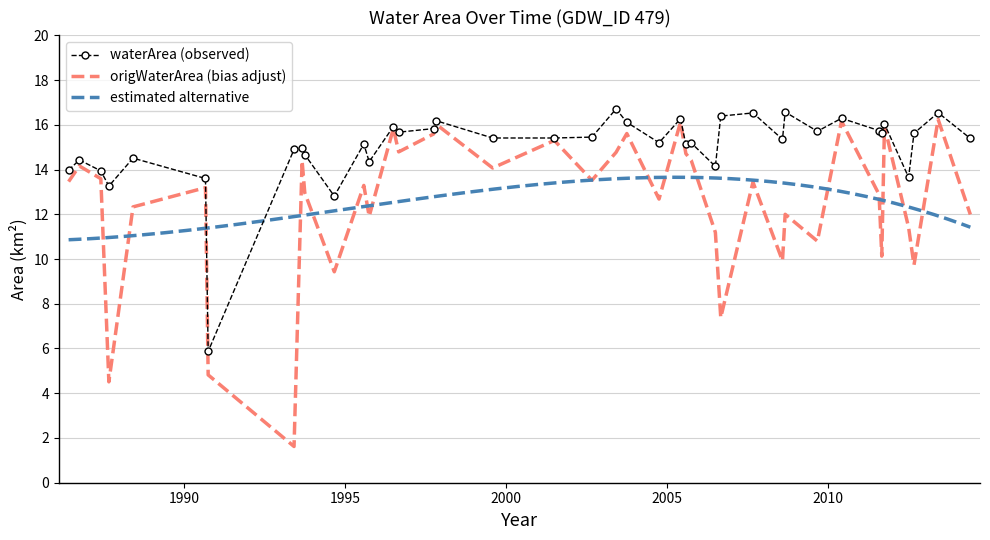

What is the difference between the second highest and second lowest values in the waterArea series?

3.8